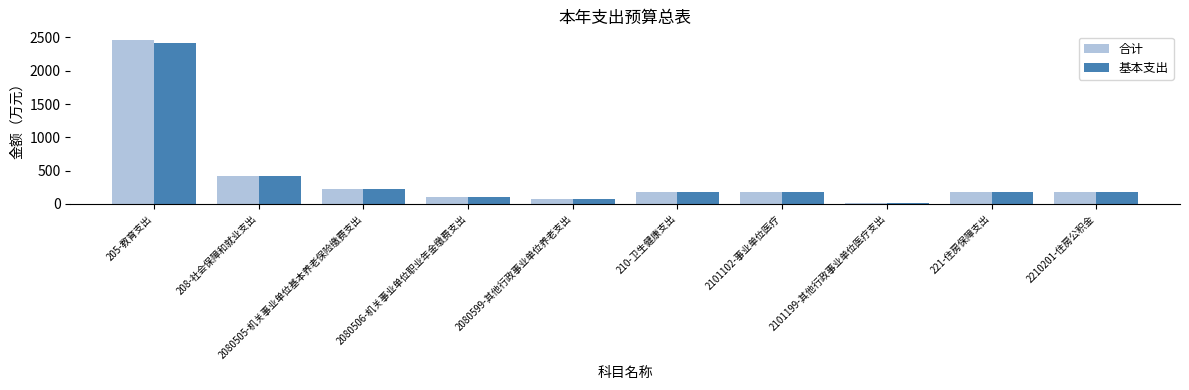

What is the average value of the 基本支出 series?

398.3